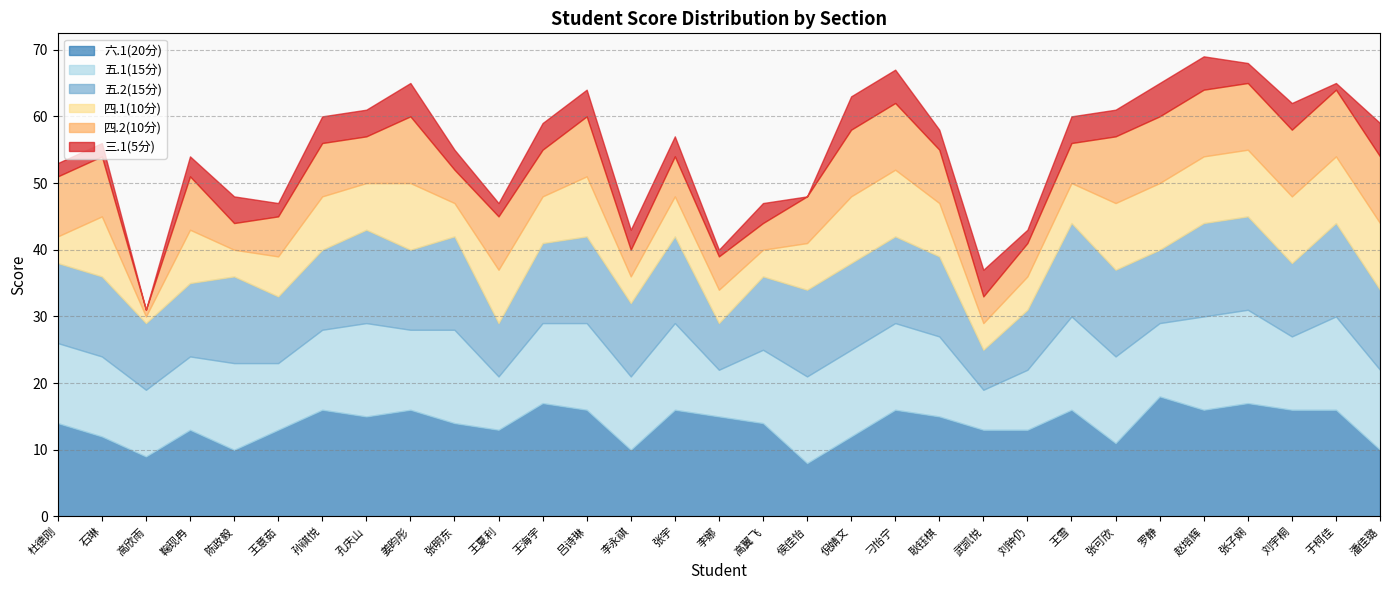

At 张子娴, list the series in order from smallest to largest.

三.1(5分), 四.1(10分), 四.2(10分), 五.1(15分), 五.2(15分), 六.1(20分)